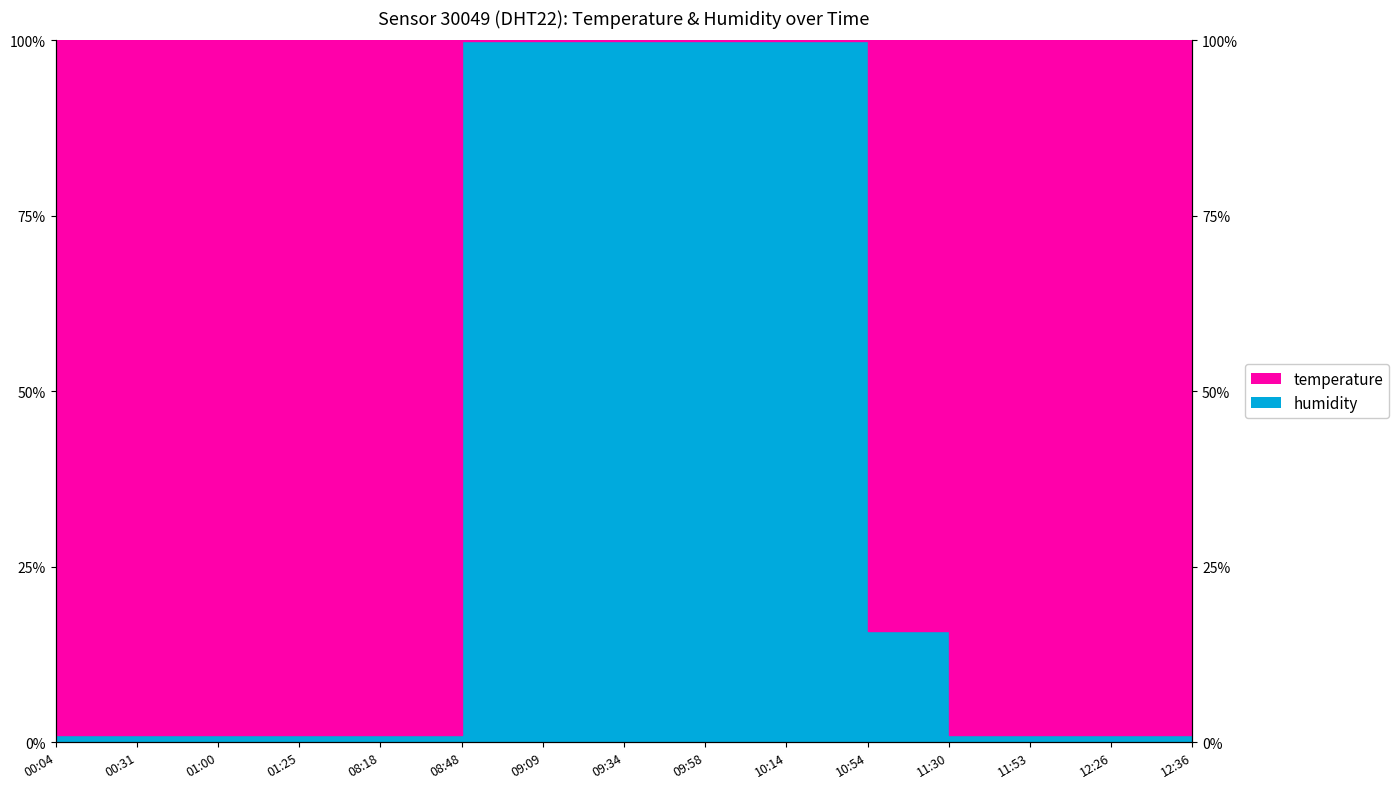

Which has a higher value, 08:48 or 11:30?

08:48